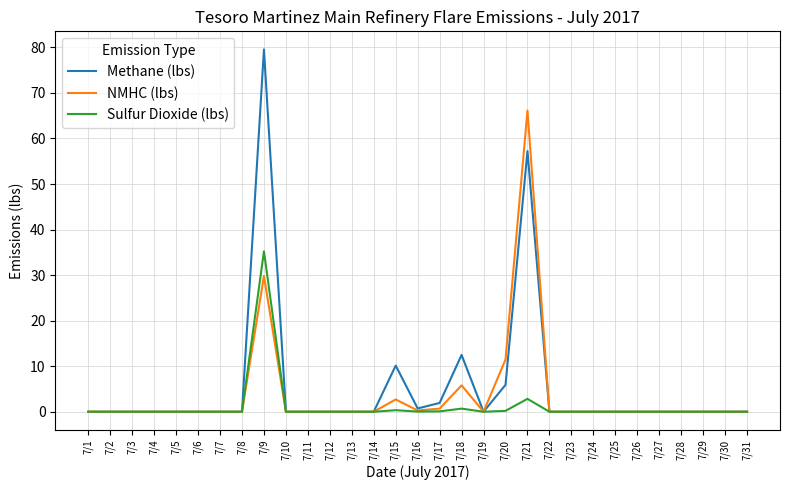

List the series in order of their peak value, lowest first.

Sulfur Dioxide (lbs), NMHC (lbs), Methane (lbs)